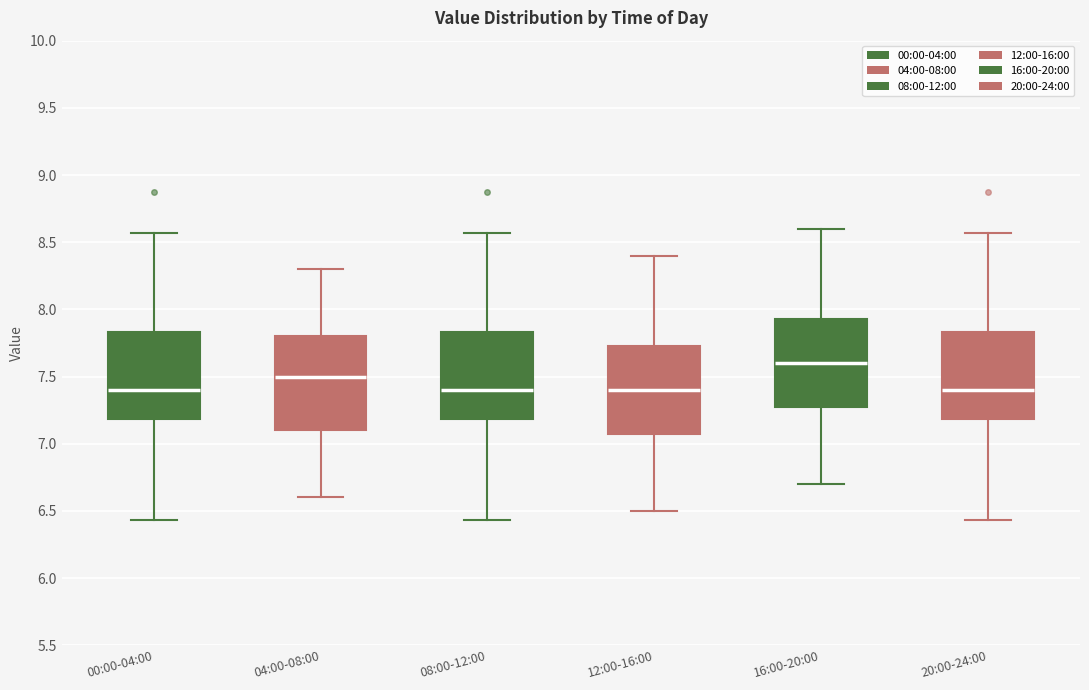

Reading left to right, read every box against the y-axis: the position of its median line, the range the box covers, and the ends of its whiskers. The values are not printed on the chart, so give them approximately, as read against the axis.

00:00-04:00: median 7.40, box 7.20 to 7.85, whiskers 6.45 to 8.55
04:00-08:00: median 7.50, box 7.10 to 7.80, whiskers 6.60 to 8.30
08:00-12:00: median 7.40, box 7.20 to 7.85, whiskers 6.45 to 8.55
12:00-16:00: median 7.40, box 7.10 to 7.75, whiskers 6.50 to 8.40
16:00-20:00: median 7.60, box 7.30 to 7.95, whiskers 6.70 to 8.60
20:00-24:00: median 7.40, box 7.20 to 7.85, whiskers 6.45 to 8.55